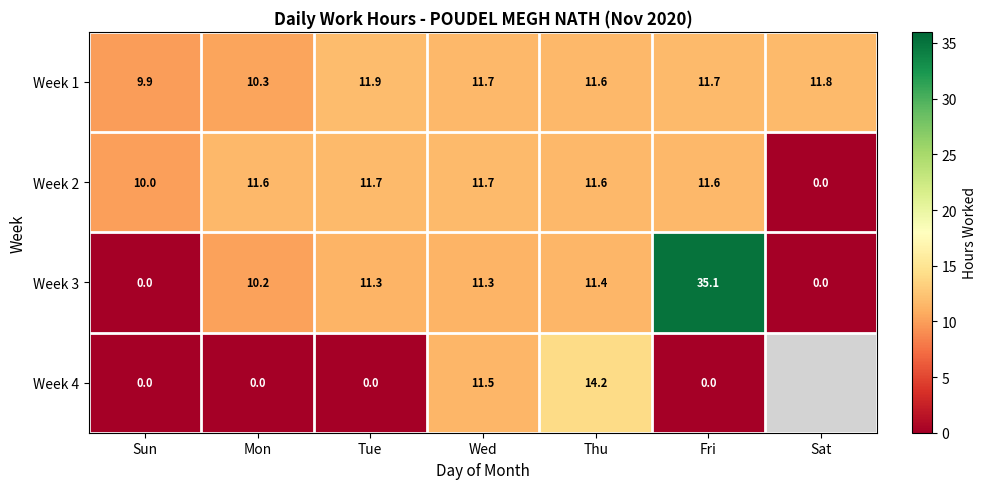

At which label does Week 1 first exceed 11?

Tue